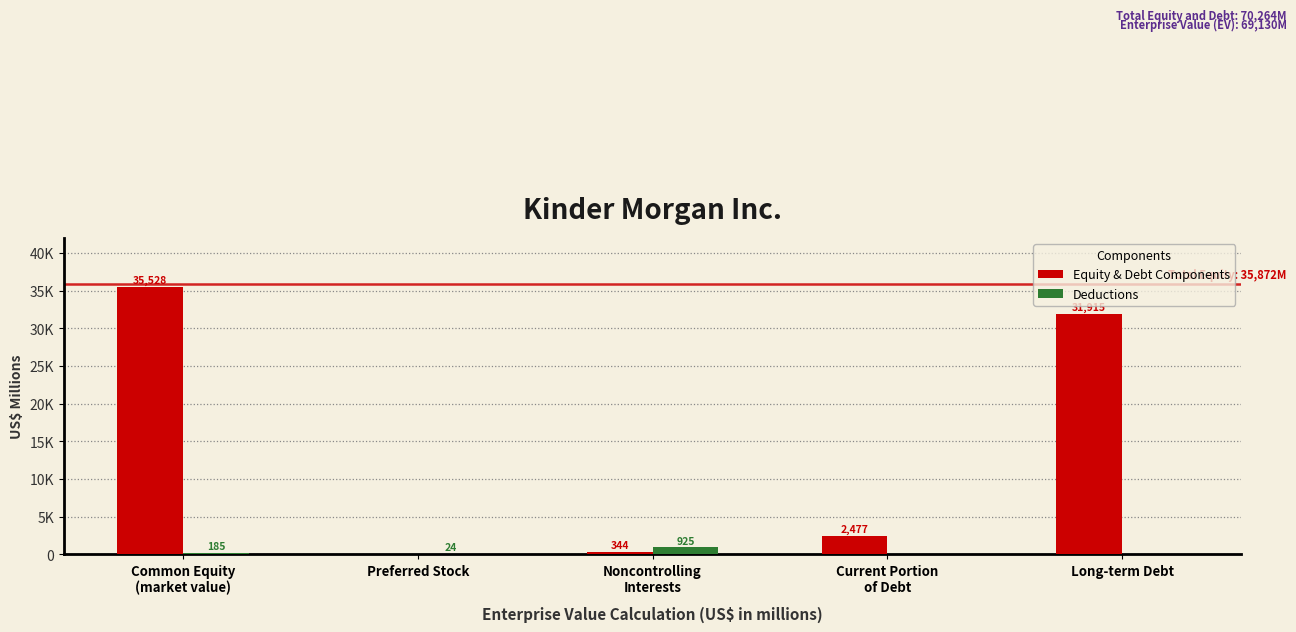

Are the bars grouped side by side (vs. stacked)?

Yes